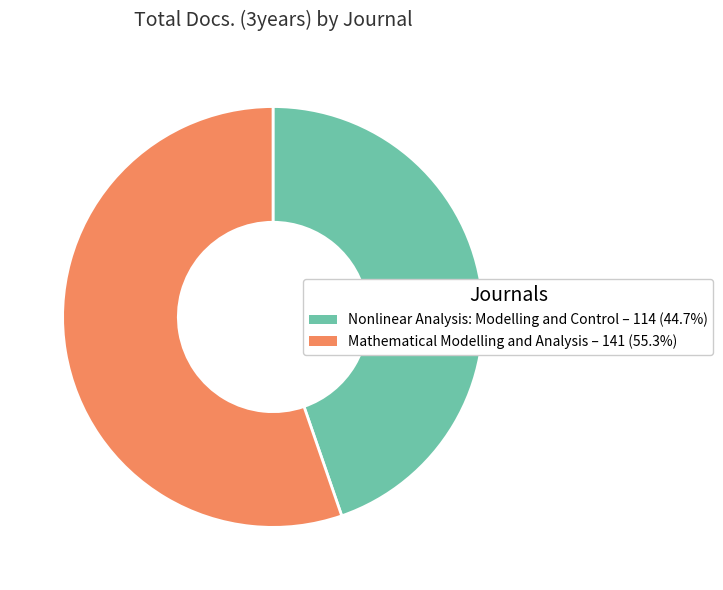

How many slices are in this pie chart?

2